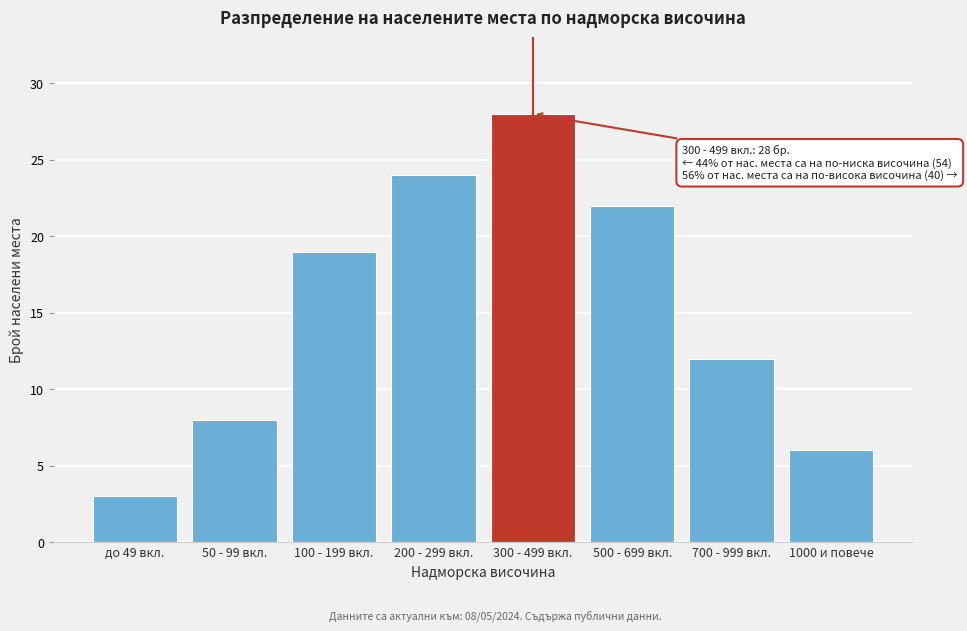

Reading left to right, list all the values displayed in this chart.

до 49 вкл.=3	50 - 99 вкл.=8	100 - 199 вкл.=19	200 - 299 вкл.=24	300 - 499 вкл.=28	500 - 699 вкл.=22	700 - 999 вкл.=12	1000 и повече=6